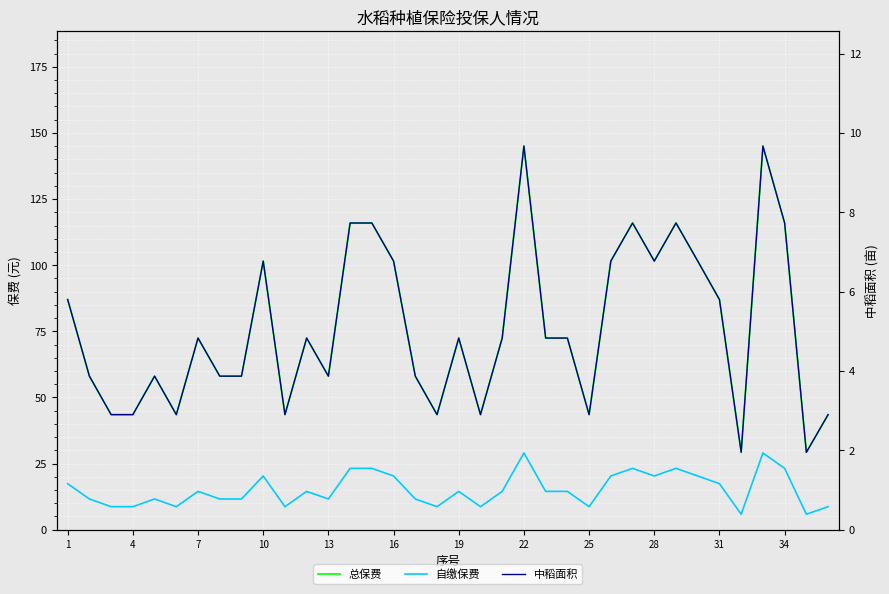

What is the total value across all series at 31?

110.2